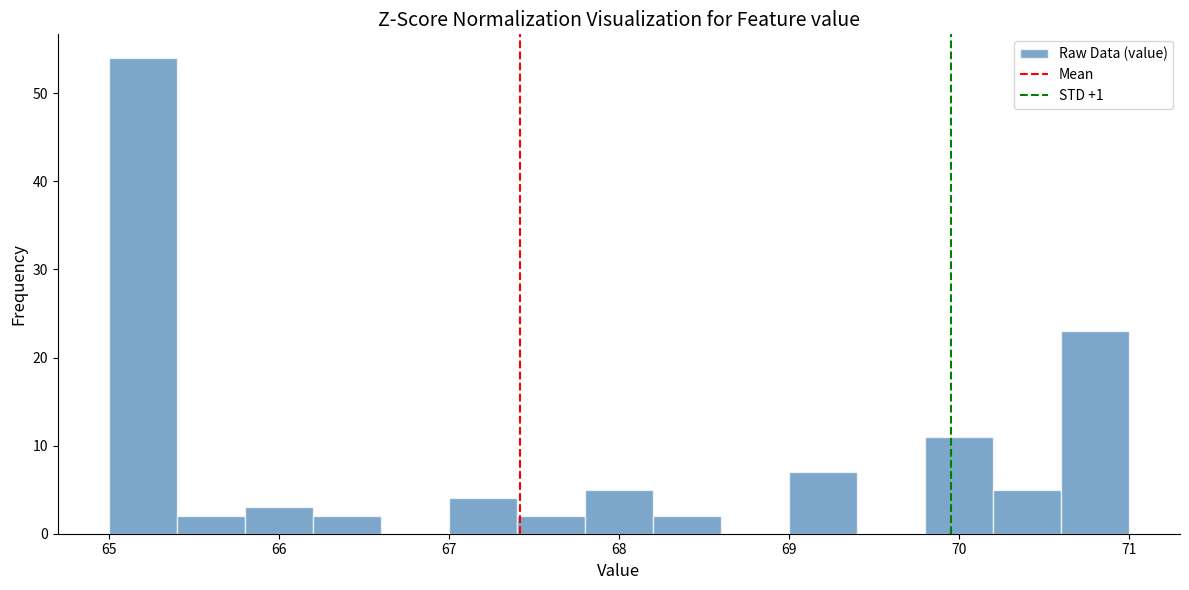

Reading left to right, transcribe this chart: for each bar, give the range it covers on the x-axis and its height. The values are not printed on the chart, so give them approximately, as read against the axis.

65.0 to 65.4: 54
65.4 to 65.8: 2
65.8 to 66.2: 3
66.2 to 66.6: 2
66.6 to 67.0: 0
67.0 to 67.4: 4
67.4 to 67.8: 2
67.8 to 68.2: 5
68.2 to 68.6: 2
68.6 to 69.0: 0
69.0 to 69.4: 7
69.4 to 69.8: 0
69.8 to 70.2: 11
70.2 to 70.6: 5
70.6 to 71.0: 23